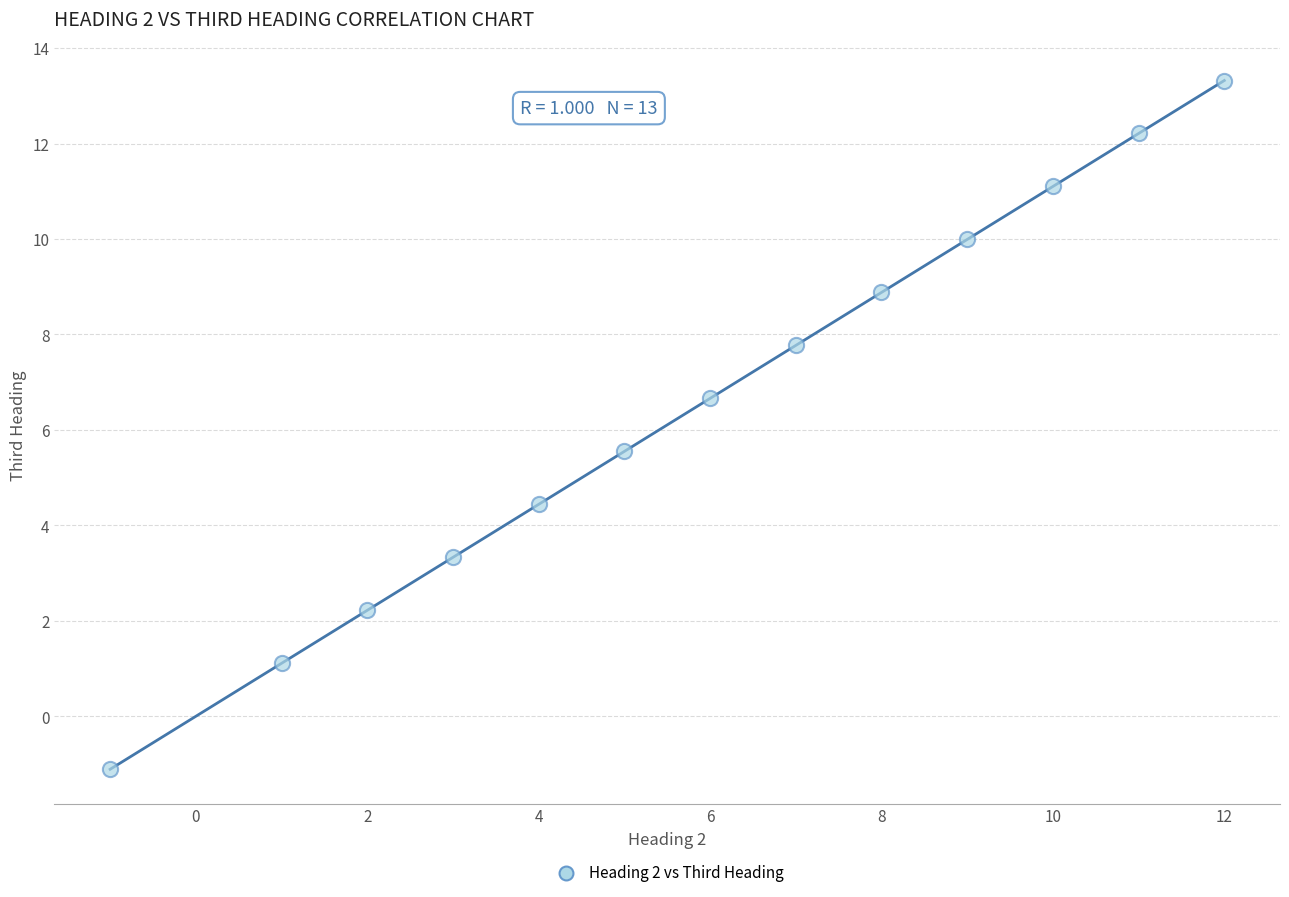

What is the range of Y values (max minus min)?

14.4